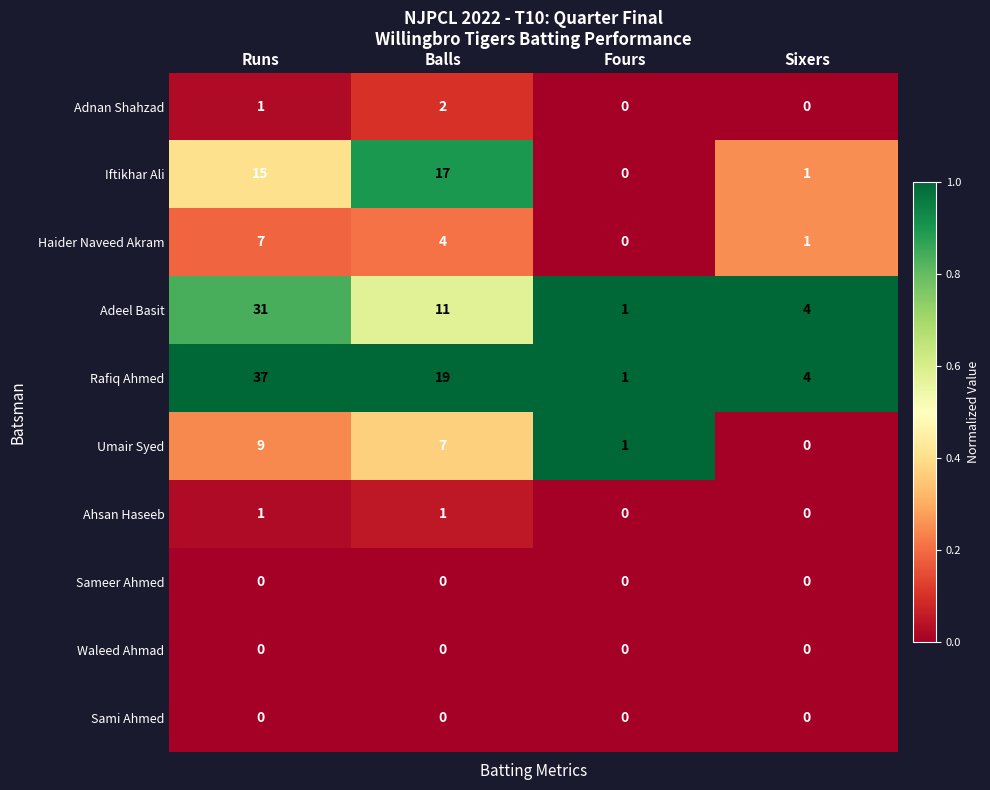

What is the difference between the maximum and second lowest values in the Haider Naveed Akram series?

6